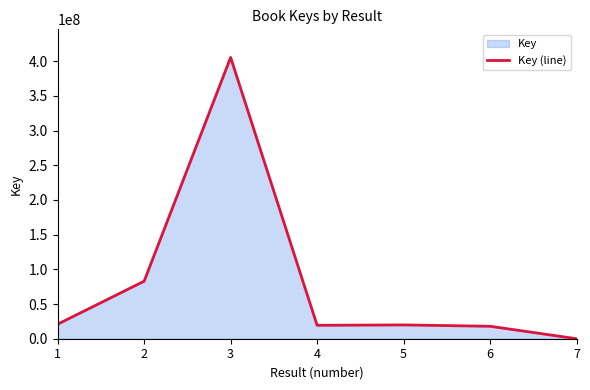

What is the smallest value displayed?

6085